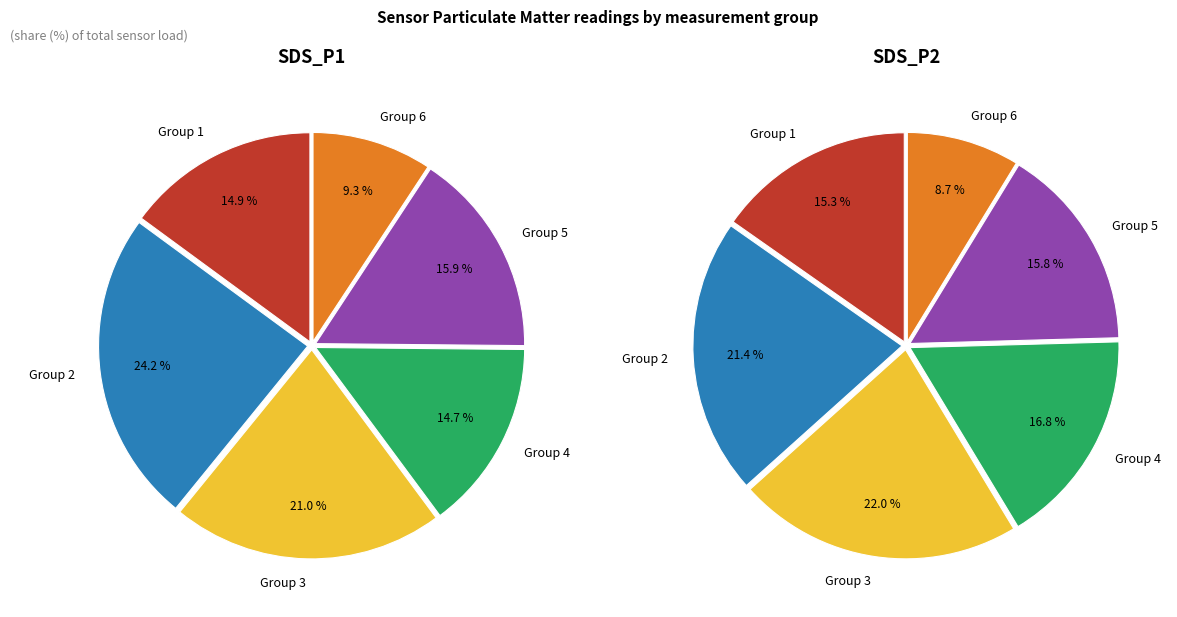

Is it true that 9 is 1% of the pie?

False